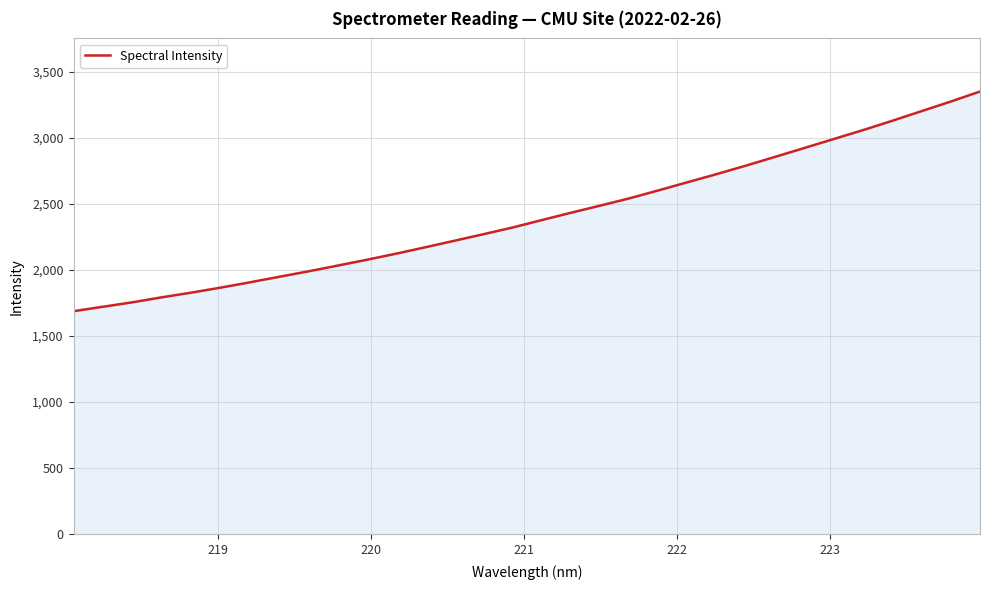

What is the greatest value displayed?

3351.3